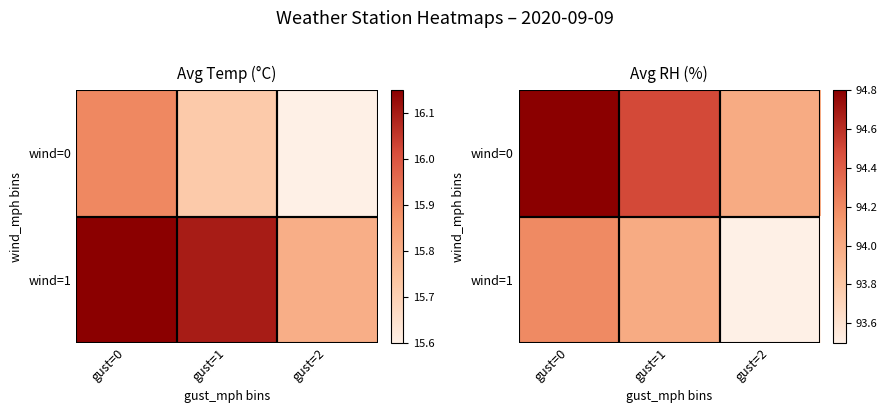

How many values in the wind=1 series are below 94?

1